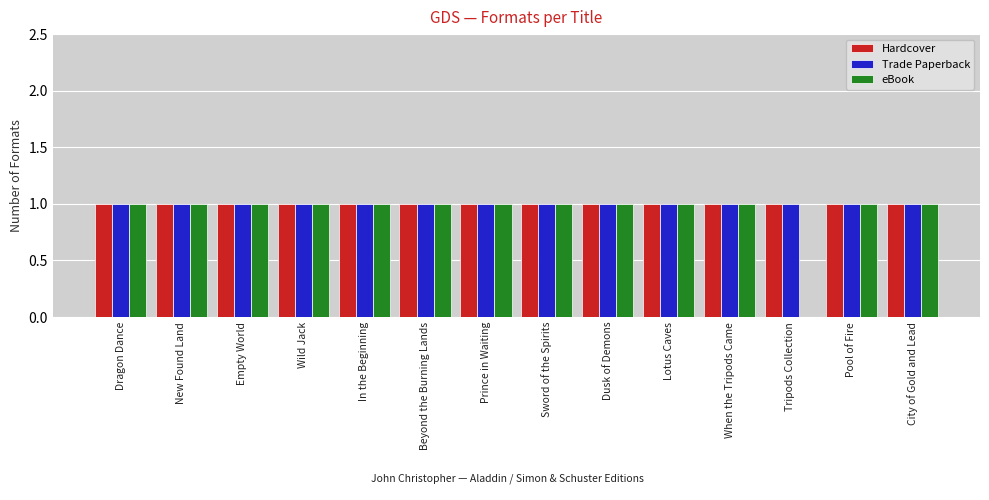

What is the sum of all Trade Paperback values?

14